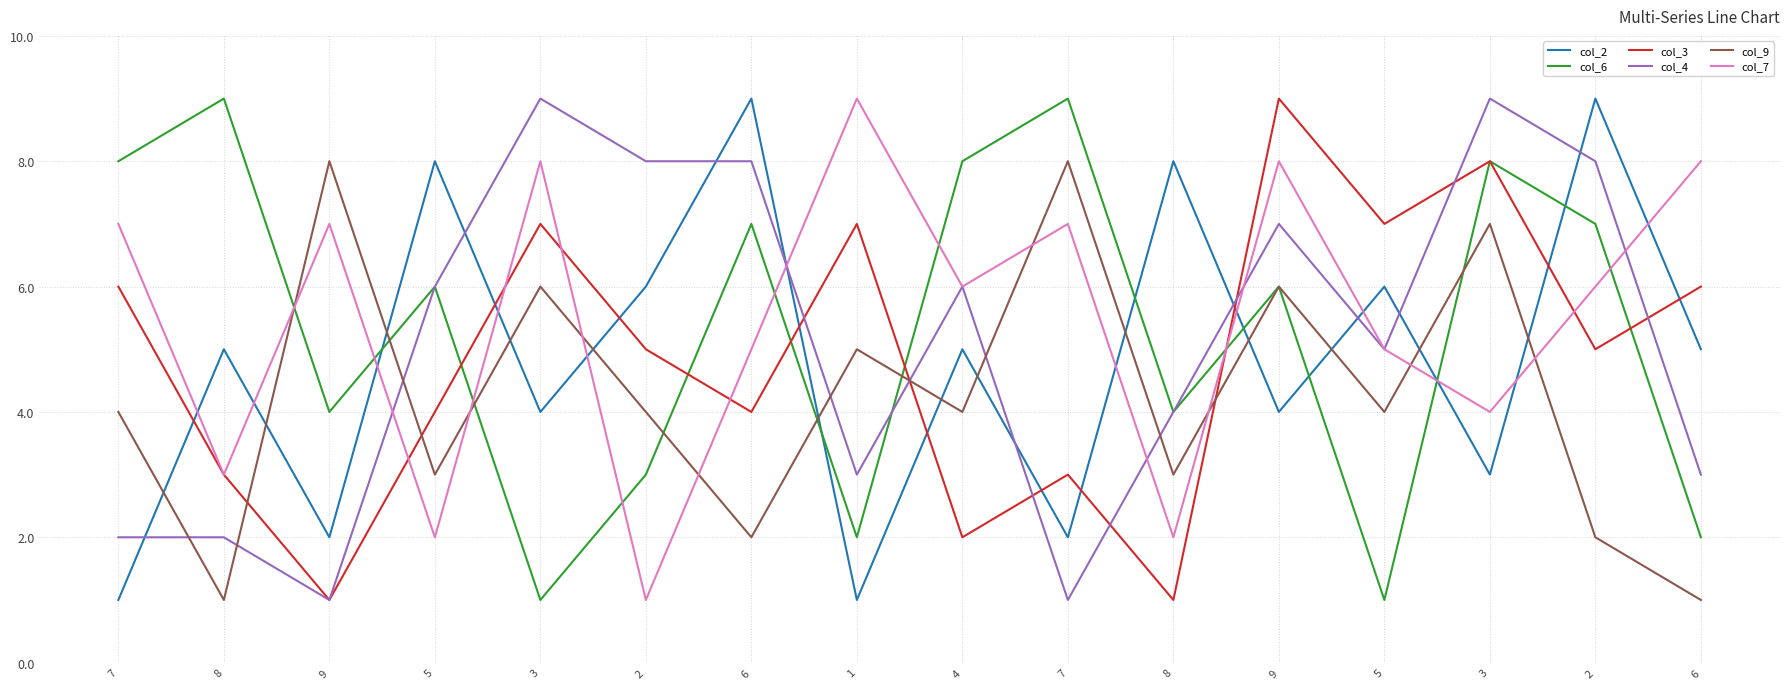

What is the difference between the maximum and minimum values in the col_7 series?

8